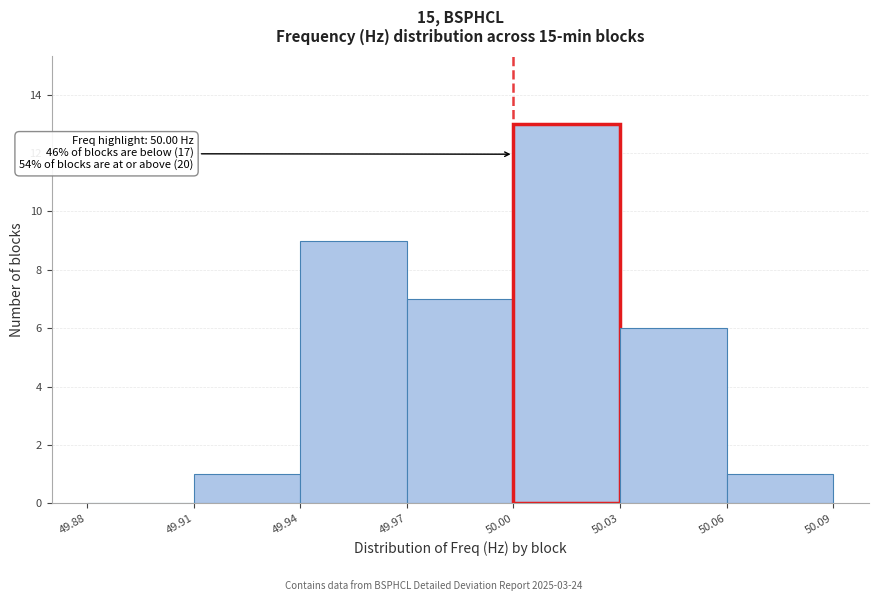

Which range on the x-axis has the tallest bar?

50.00 to 50.03